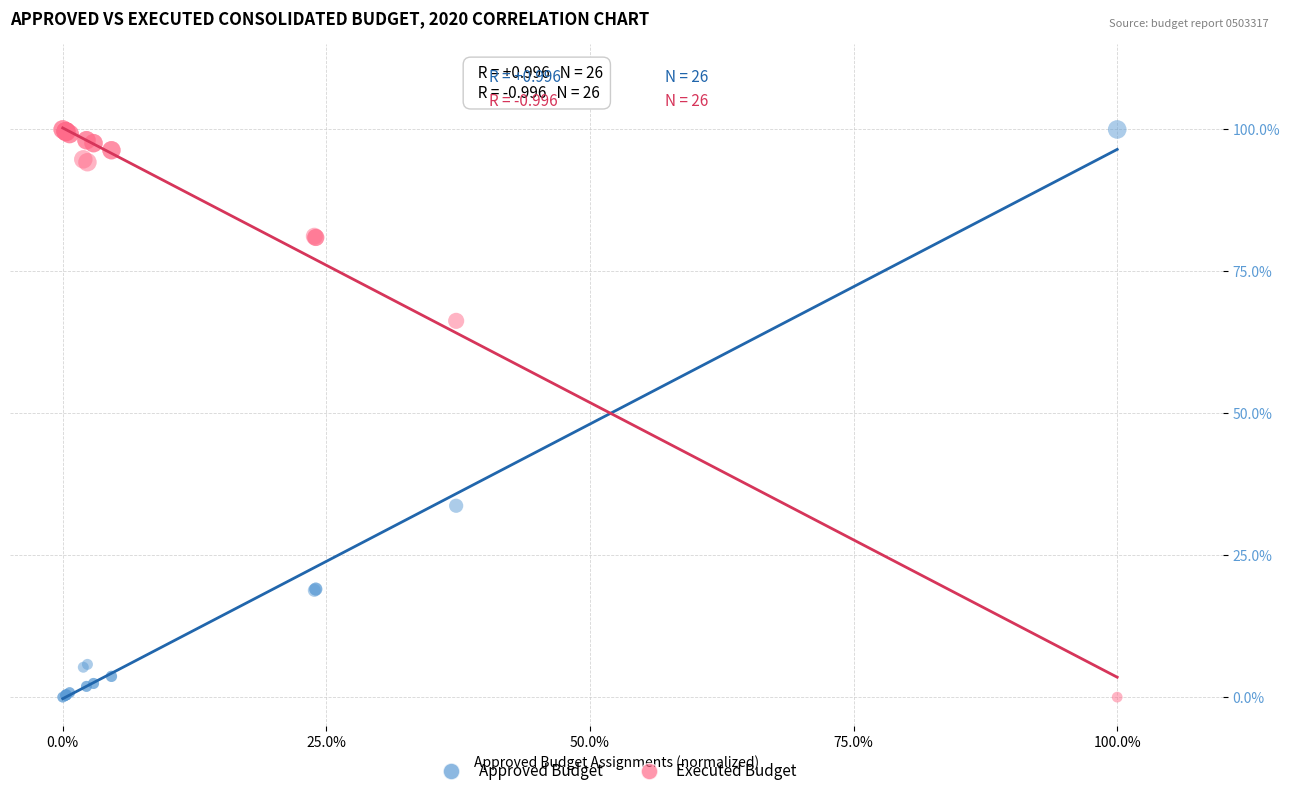

What are all the series names shown in the legend?

Approved Budget, Executed Budget